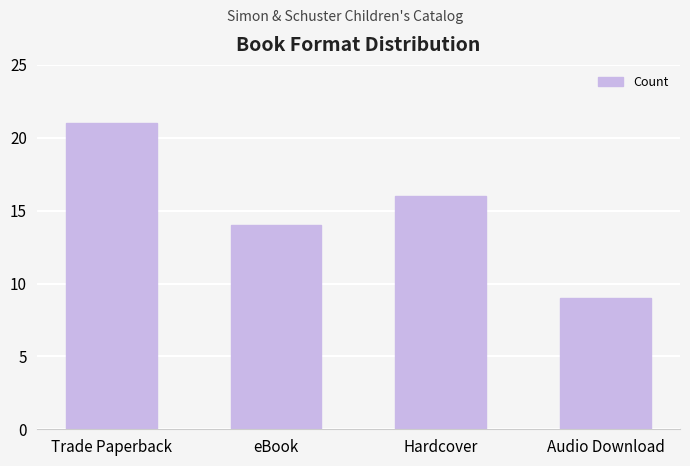

Reading left to right, list all the values displayed in this chart.

Trade Paperback=21	eBook=14	Hardcover=16	Audio Download=9